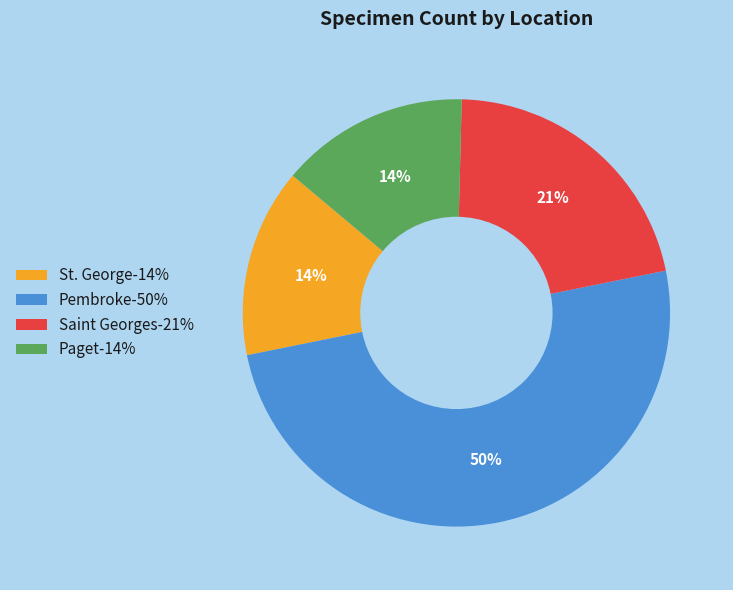

Which category has the biggest portion of the pie?

Pembroke-50%